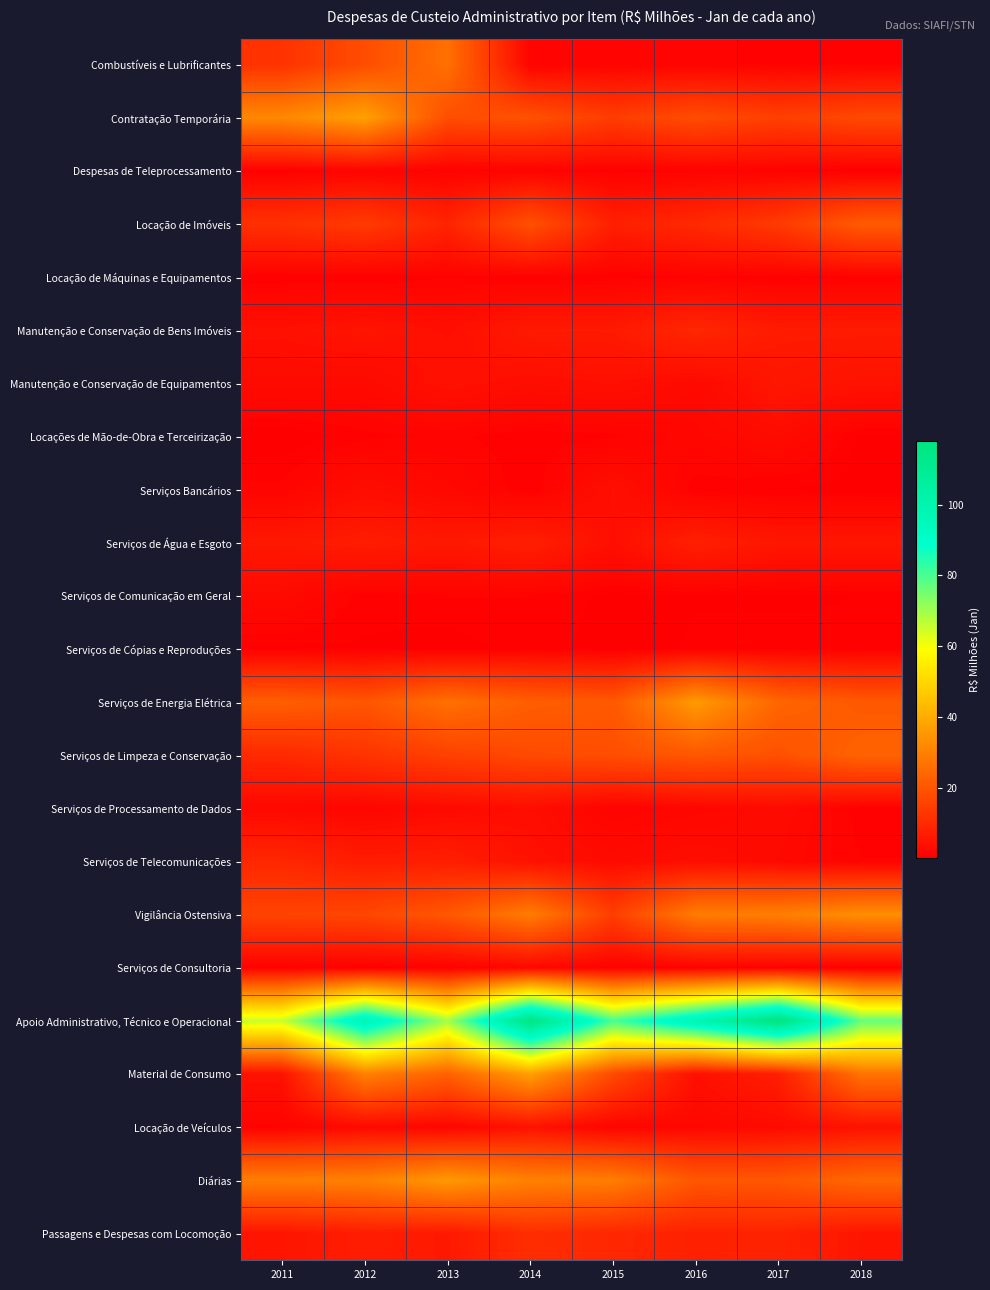

What is the difference between the highest and lowest values at 2014?

115.8